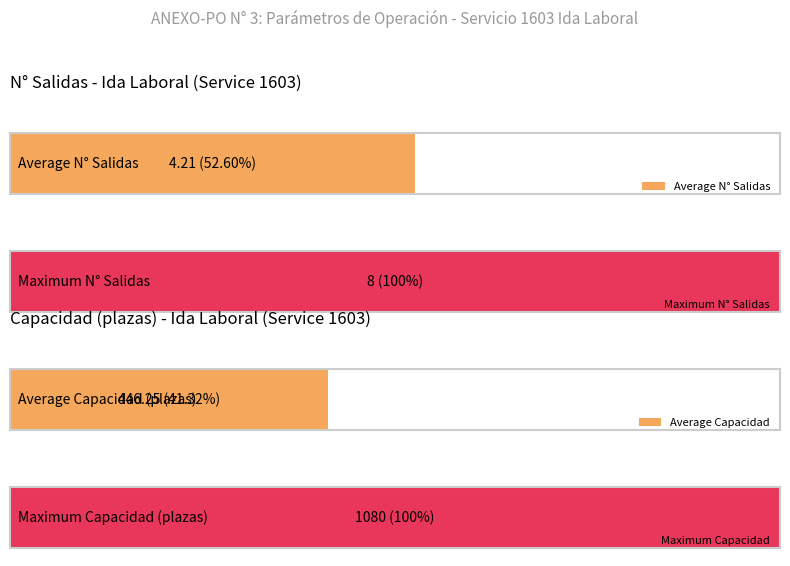

Which series has the widest spread of values?

CAPACIDAD (plazas)